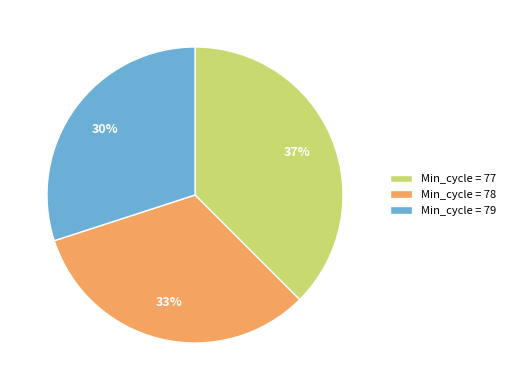

True or false: Min_cycle = 77 accounts for 37% of the total.

True